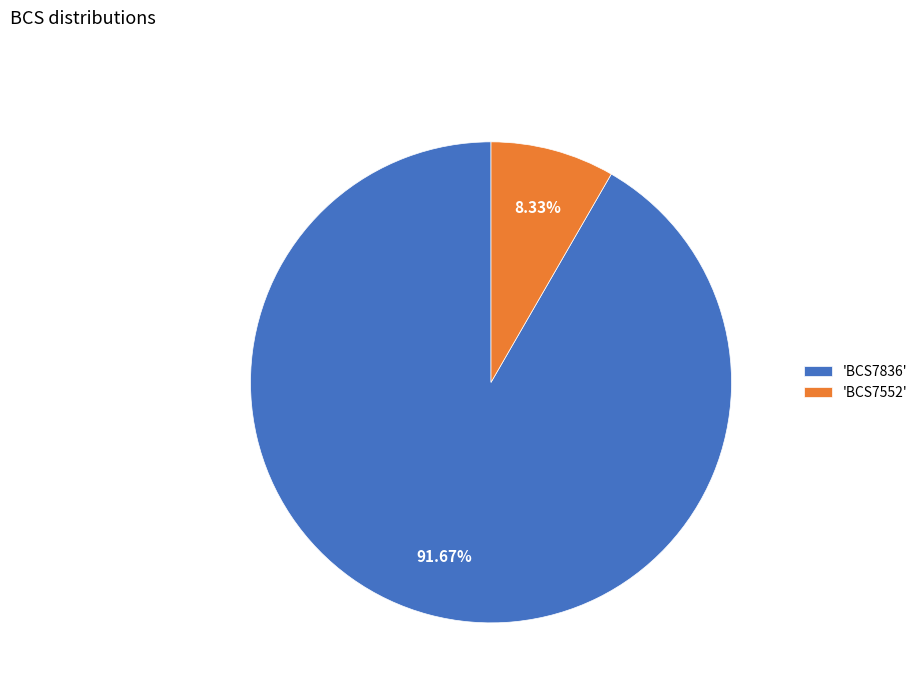

Is there any slice that represents more than half of the pie?

Yes